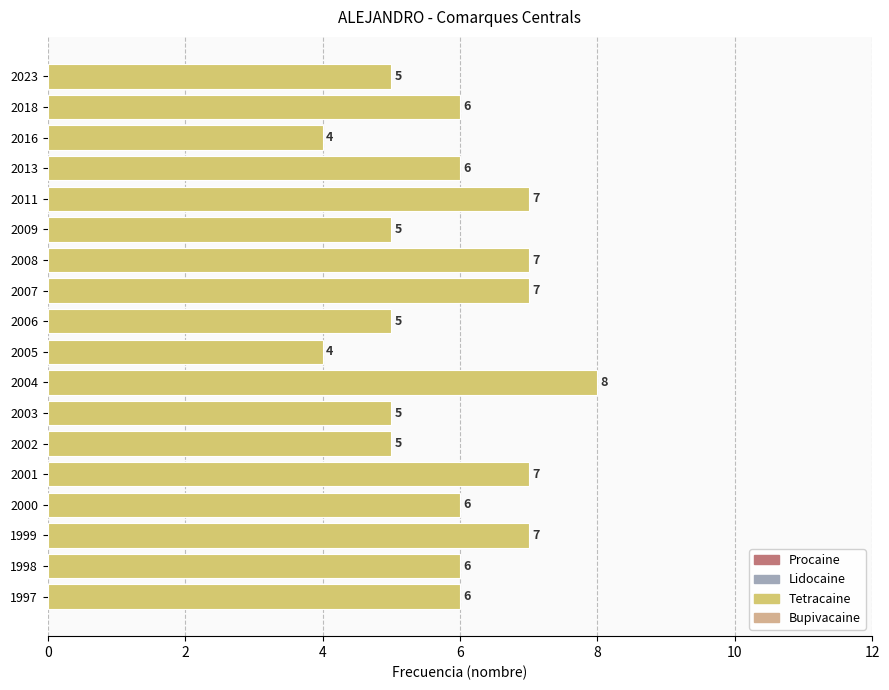

Does the chart contain stacked bars?

No